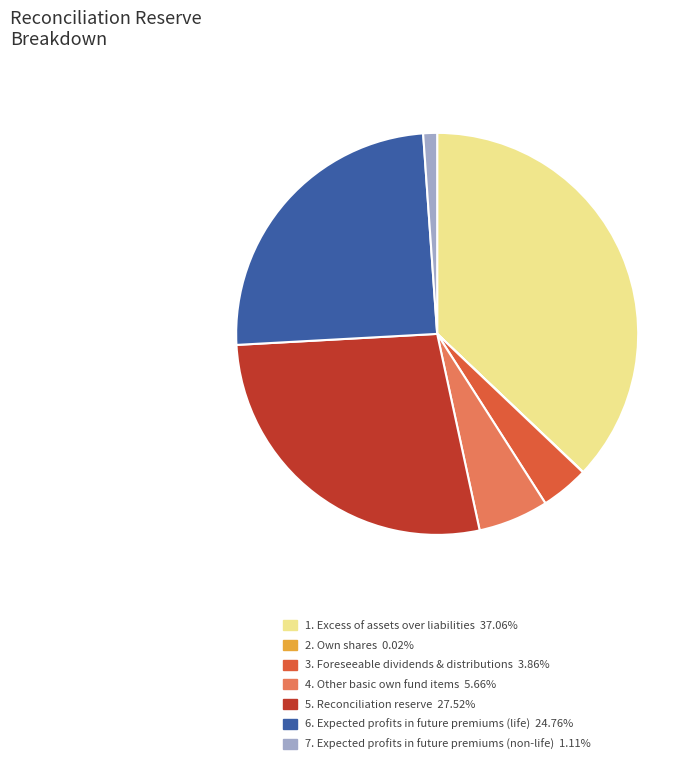

Is there a majority slice in this chart?

No